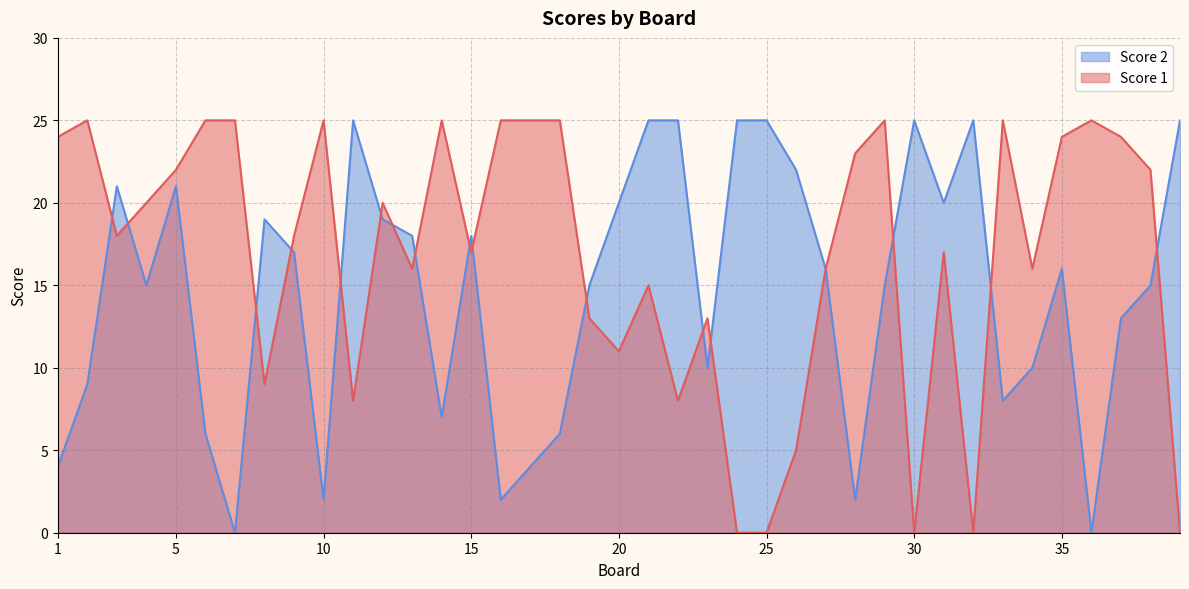

True or false: Score 1 has more than 1 points higher than both neighbors.

True